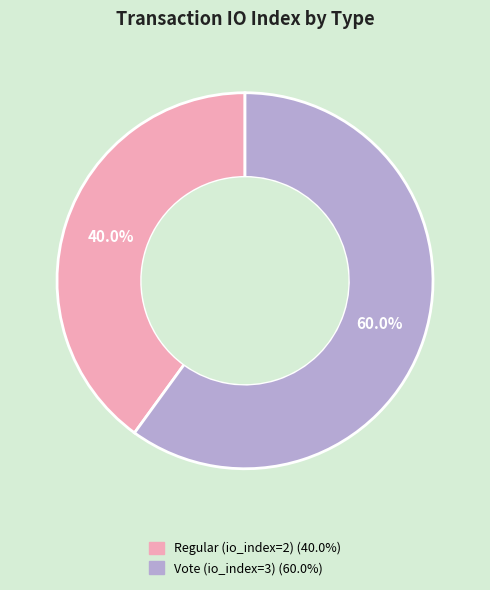

To the nearest percent, what percentage of the pie is Vote (io_index=3)?

60%